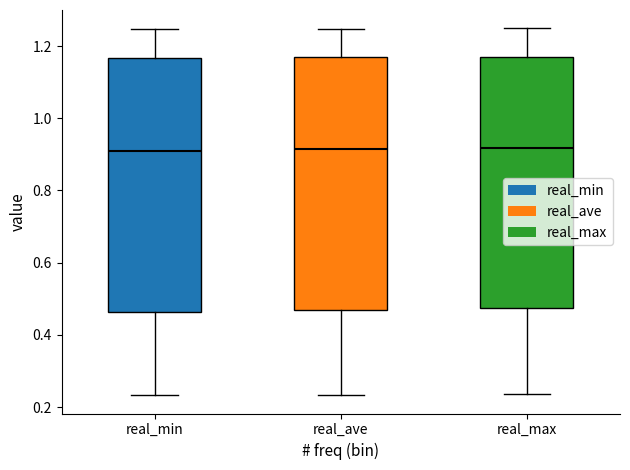

Reading left to right, transcribe this box plot: for each box, give where its median line is, the range the box spans, and where its two whiskers end, as read against the y-axis. The values are not printed on the chart, so give them approximately, as read against the axis.

real_min: median 0.90, box 0.46 to 1.16, whiskers 0.24 to 1.24
real_ave: median 0.92, box 0.46 to 1.16, whiskers 0.24 to 1.24
real_max: median 0.92, box 0.48 to 1.18, whiskers 0.24 to 1.24